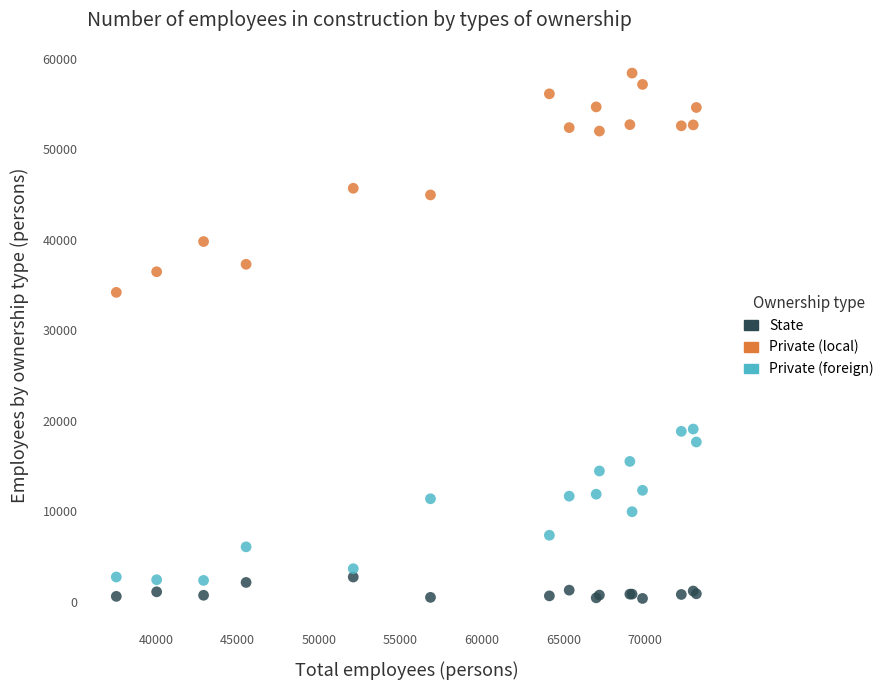

Which series has the largest Y range (max minus min)?

Private (local)